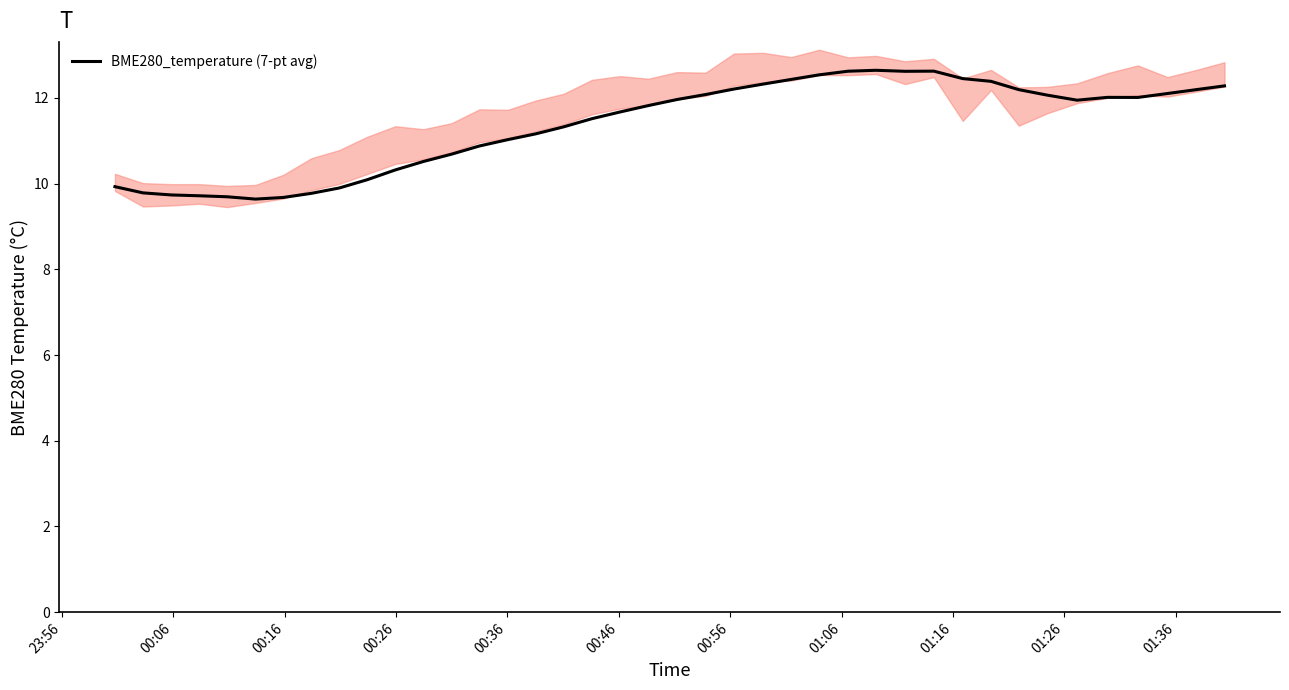

What is the maximum value for BME280_temperature (7-pt avg)?

12.6